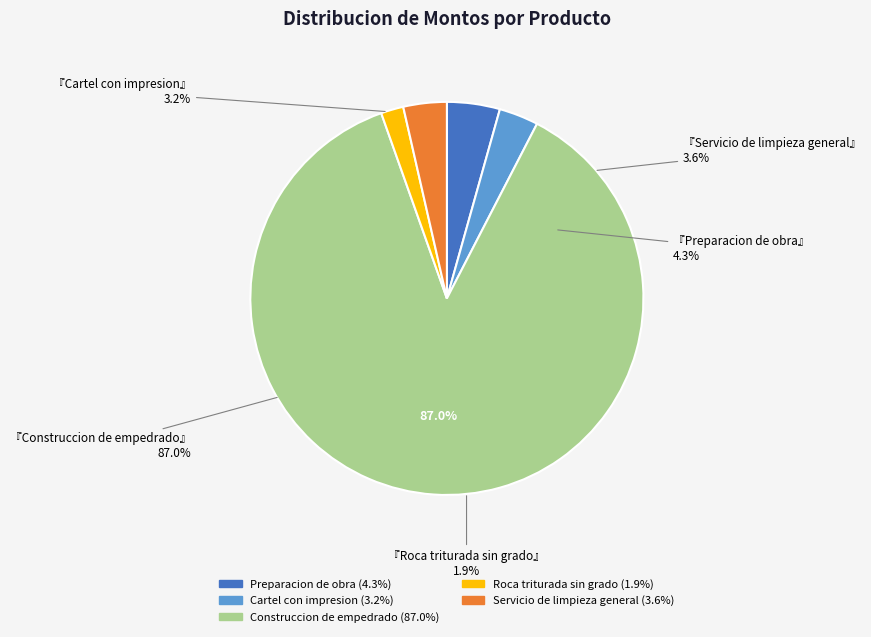

Rank the categories by value from highest to lowest.

Construccion de empedrado, Preparacion de obra, Servicio de limpieza general, Cartel con impresion, Roca triturada sin grado